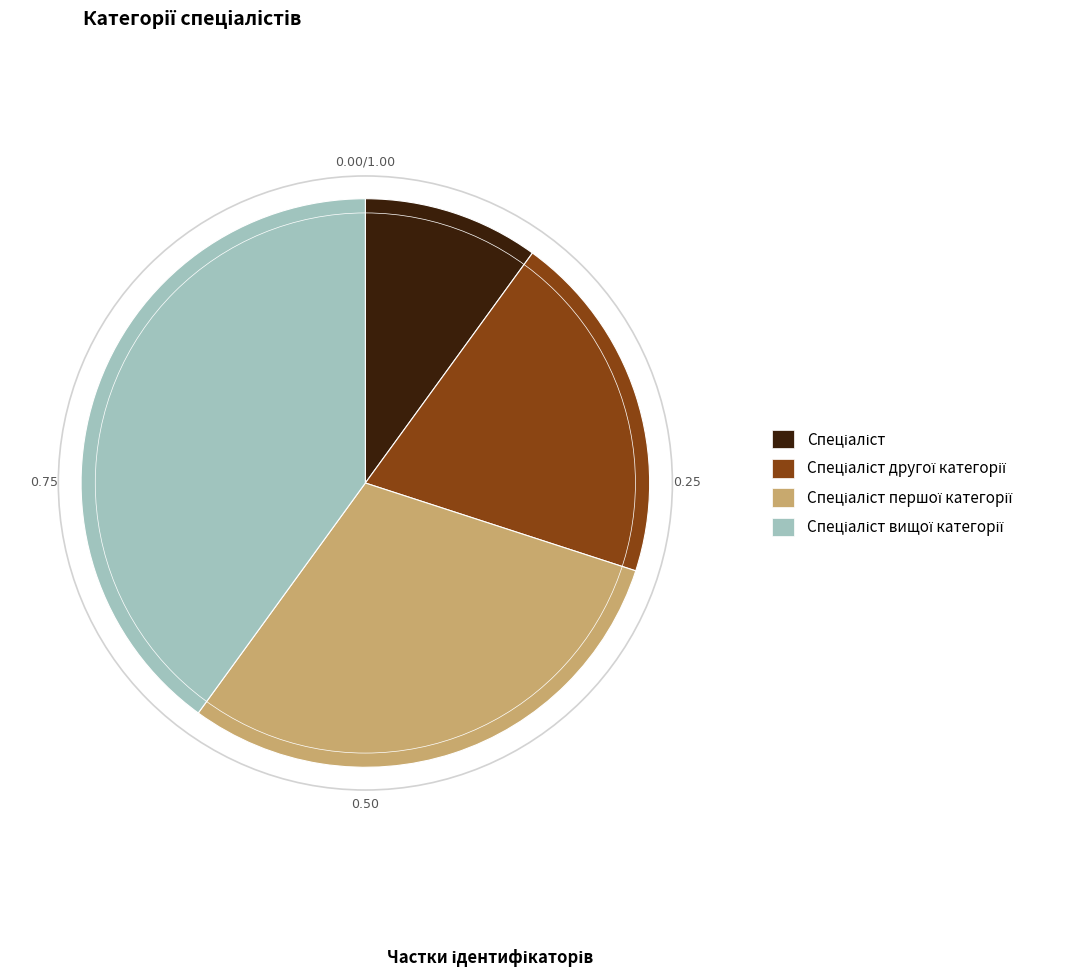

Does any single category account for the majority?

No